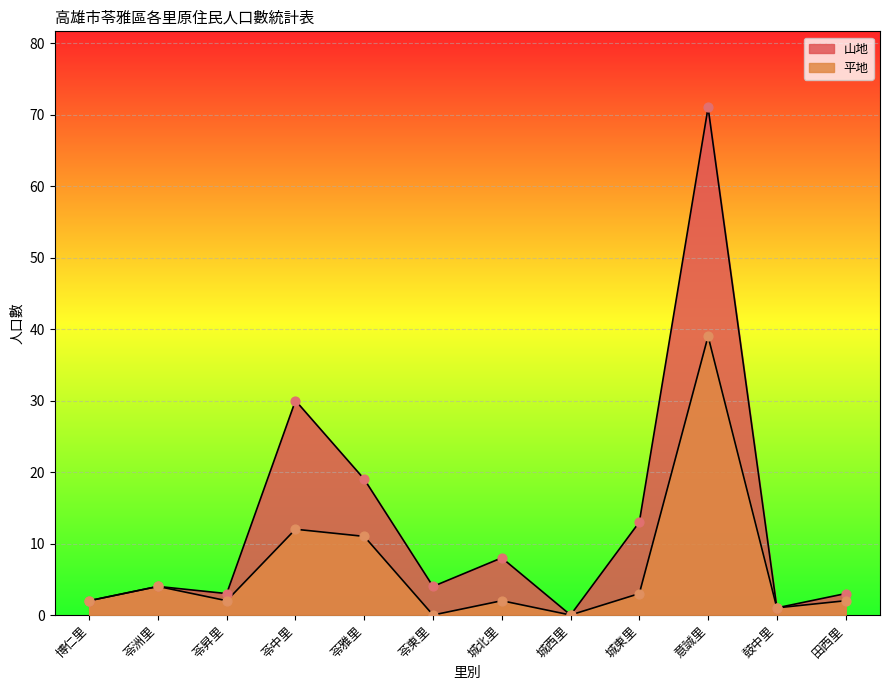

What is the change in value from 鼓中里 to 田西里?

+1